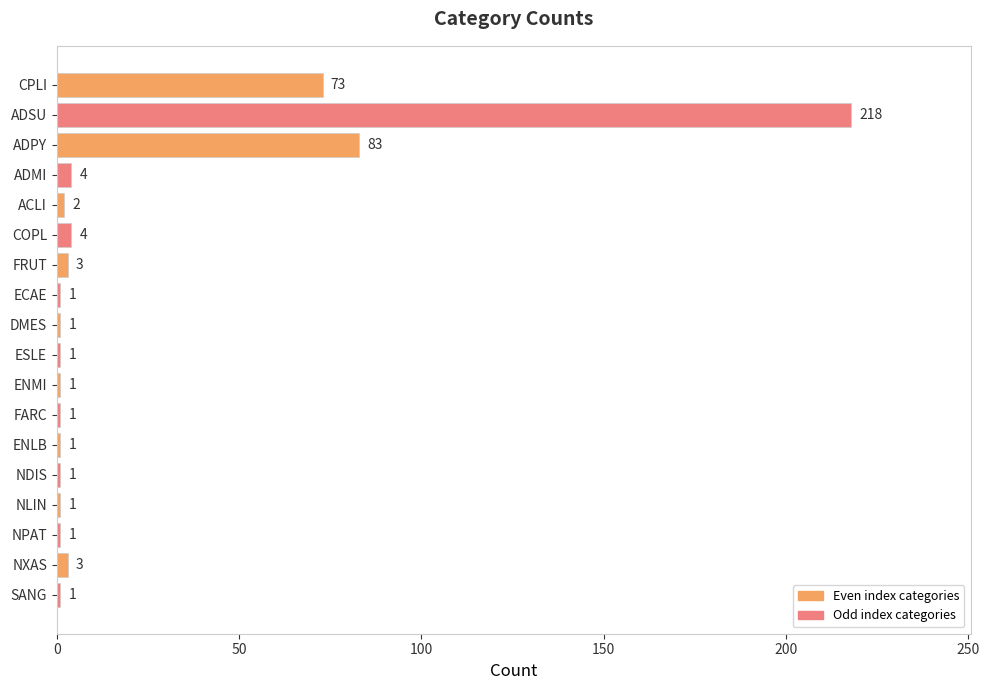

Reading top to bottom, what are all the values shown in this chart?

73	218	83	4	2	4	3	1	1	1	1	1	1	1	1	1	3	1